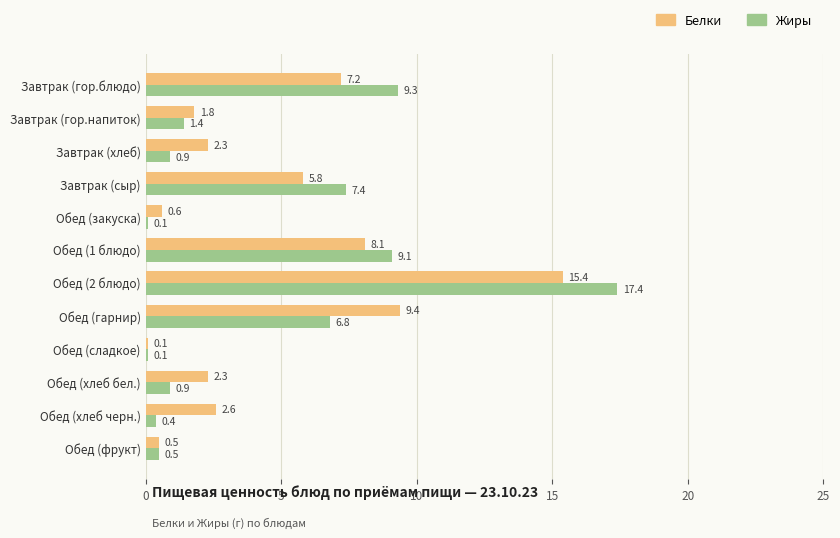

What is the sum of all Жиры values?

54.3